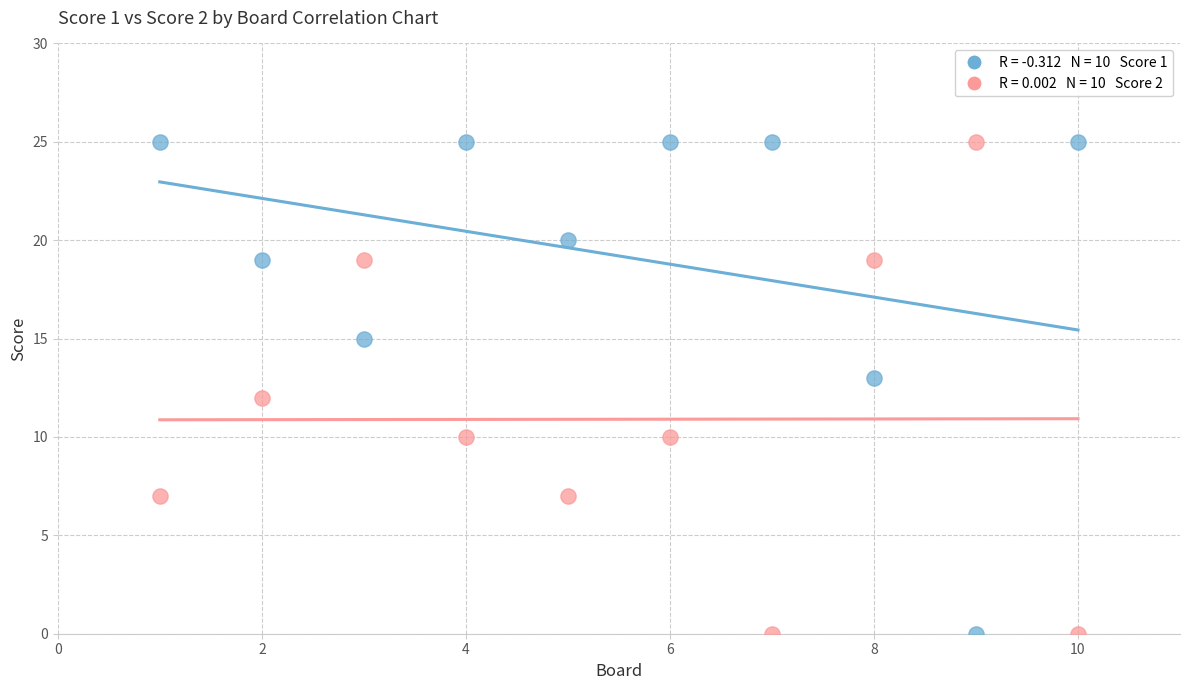

Across all data points, what is the range of X values (max minus min)?

9